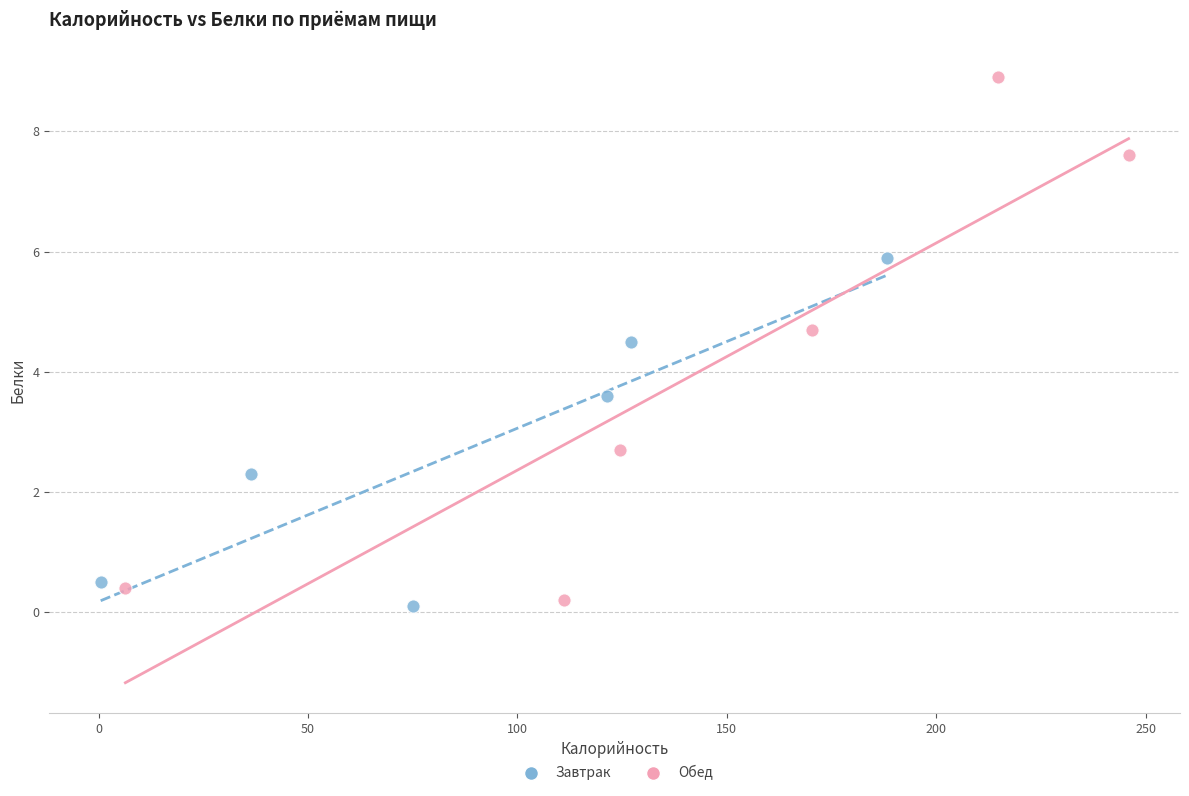

Which series contains the highest Y value?

Обед